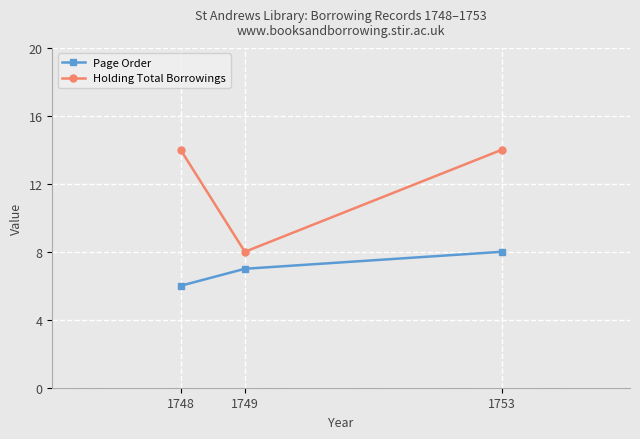

Which category has the highest value in the Page Order series?

1753